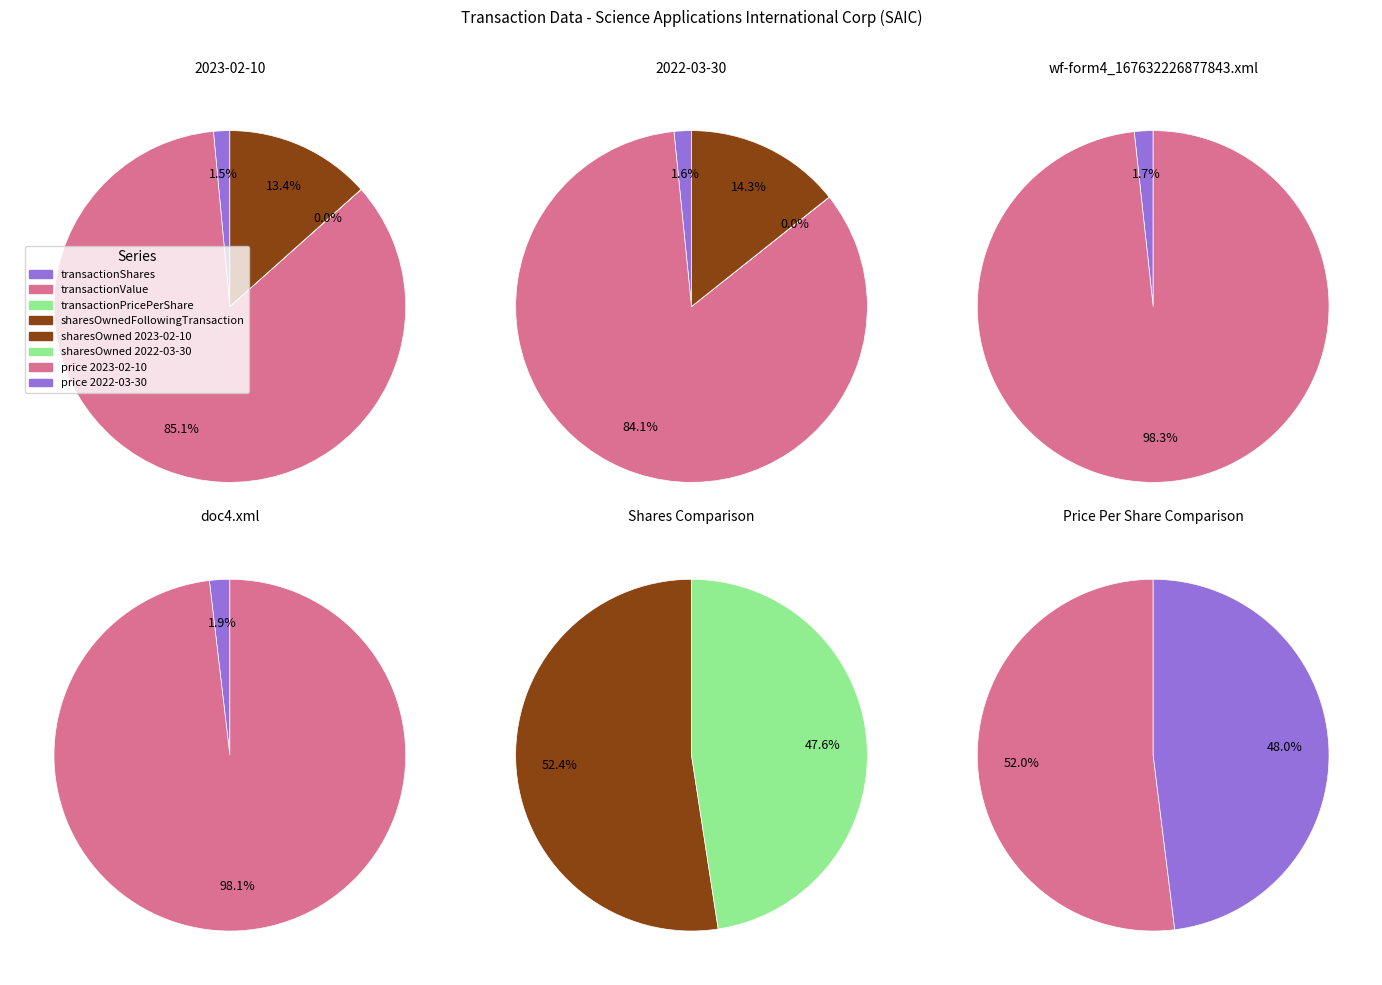

True or false: wf-form4_167632226877843.xml accounts for 40% of the total.

False